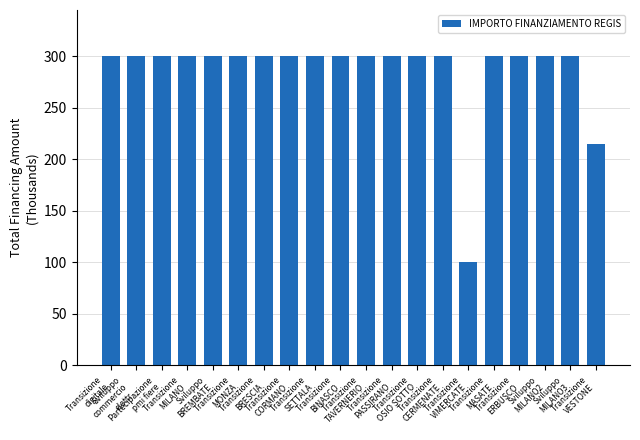

What is the average value?

285.7